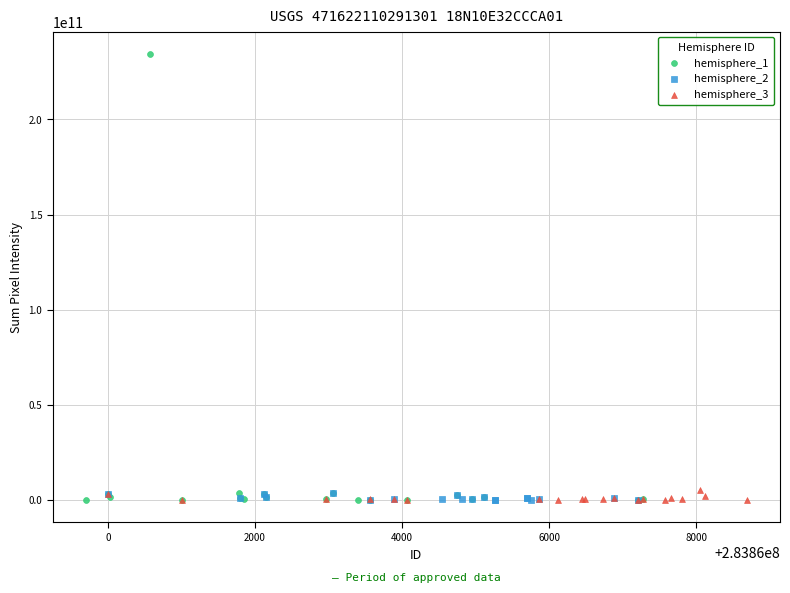

Which series has the widest spread of Y values?

hemisphere_1